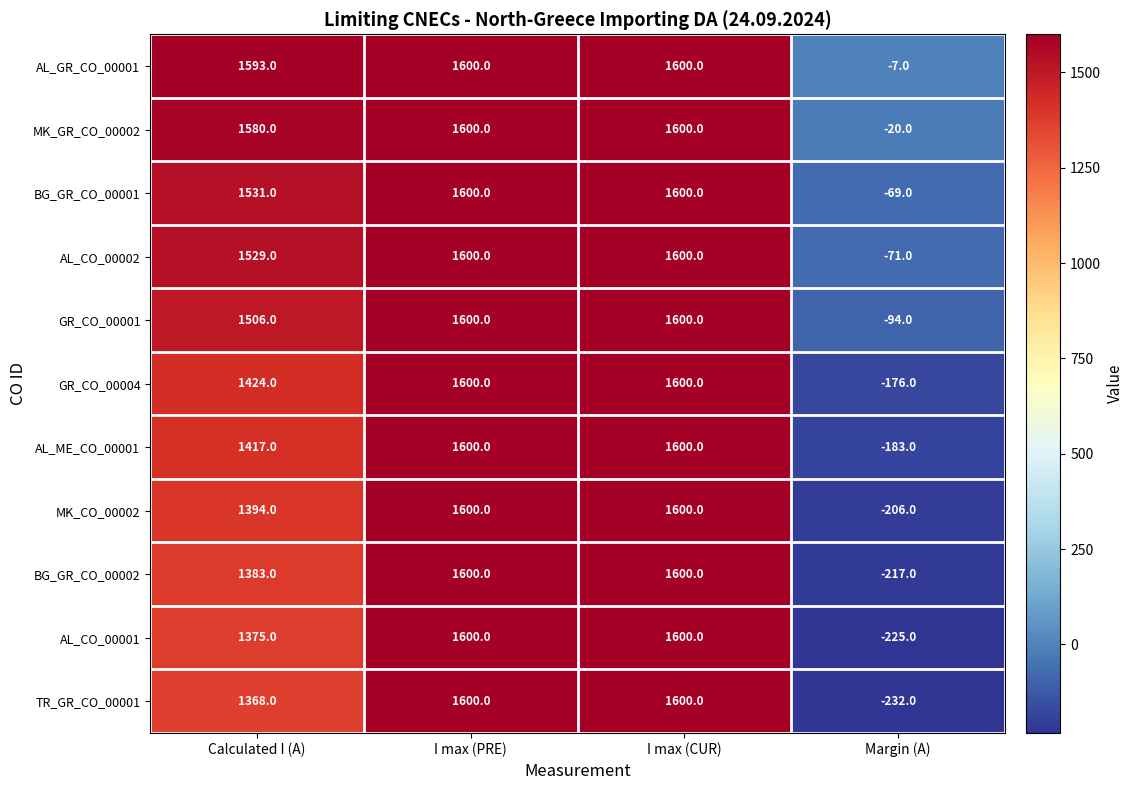

Is it true that MK_GR_CO_00002 equals 1580 at Calculated I (A)?

True